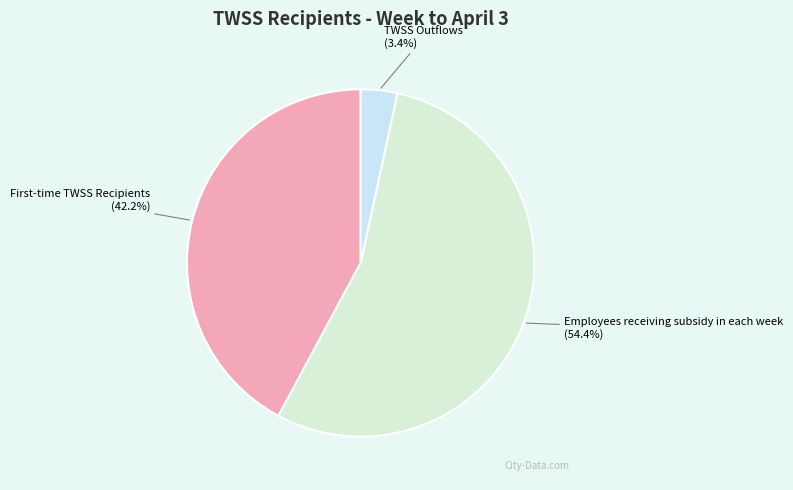

Which slice is the smallest?

TWSS Outflows